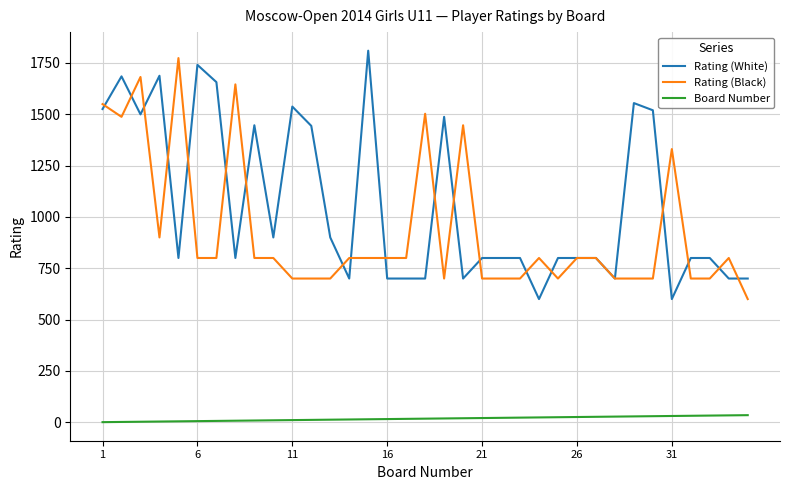

True or false: Rating (Black) and Board Number cross at least once.

False